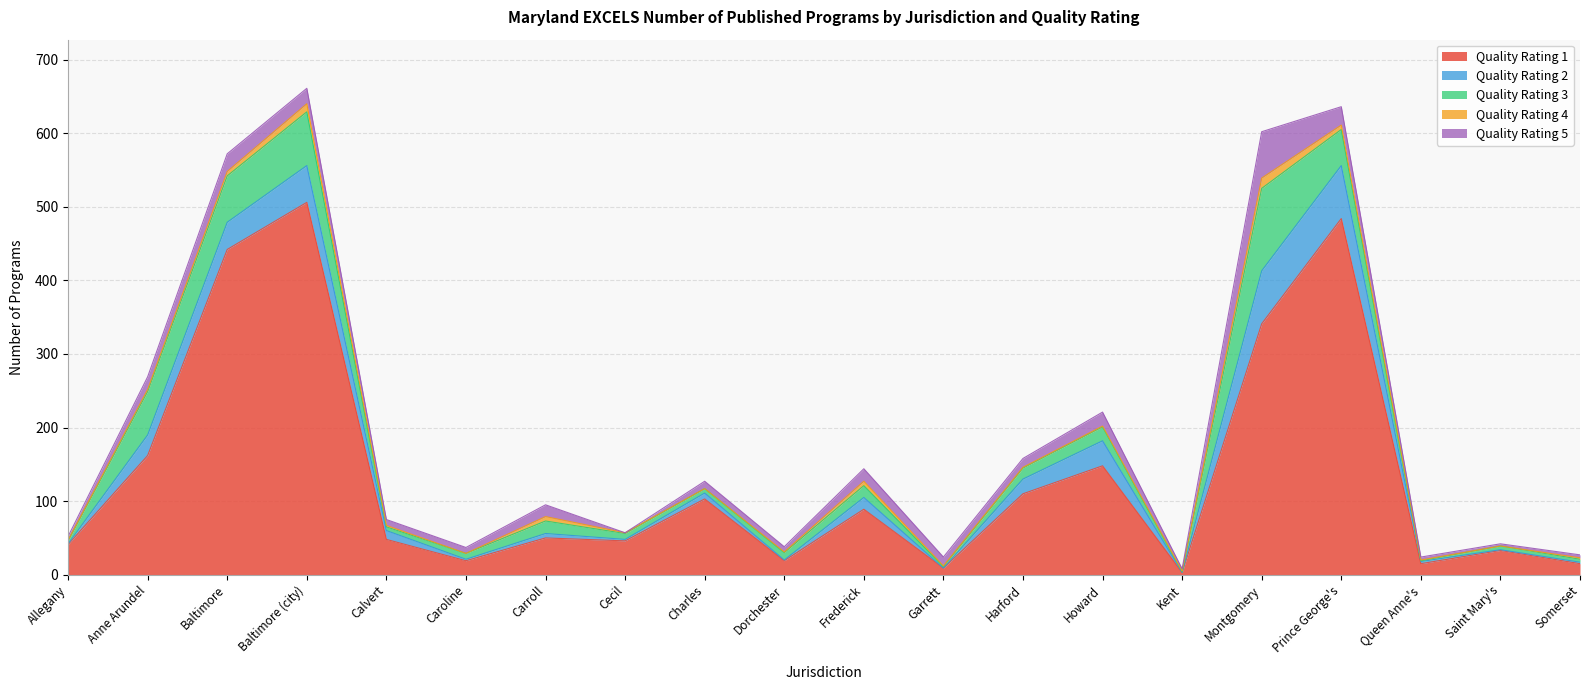

Which label corresponds to the largest value in the chart?

Baltimore (city)